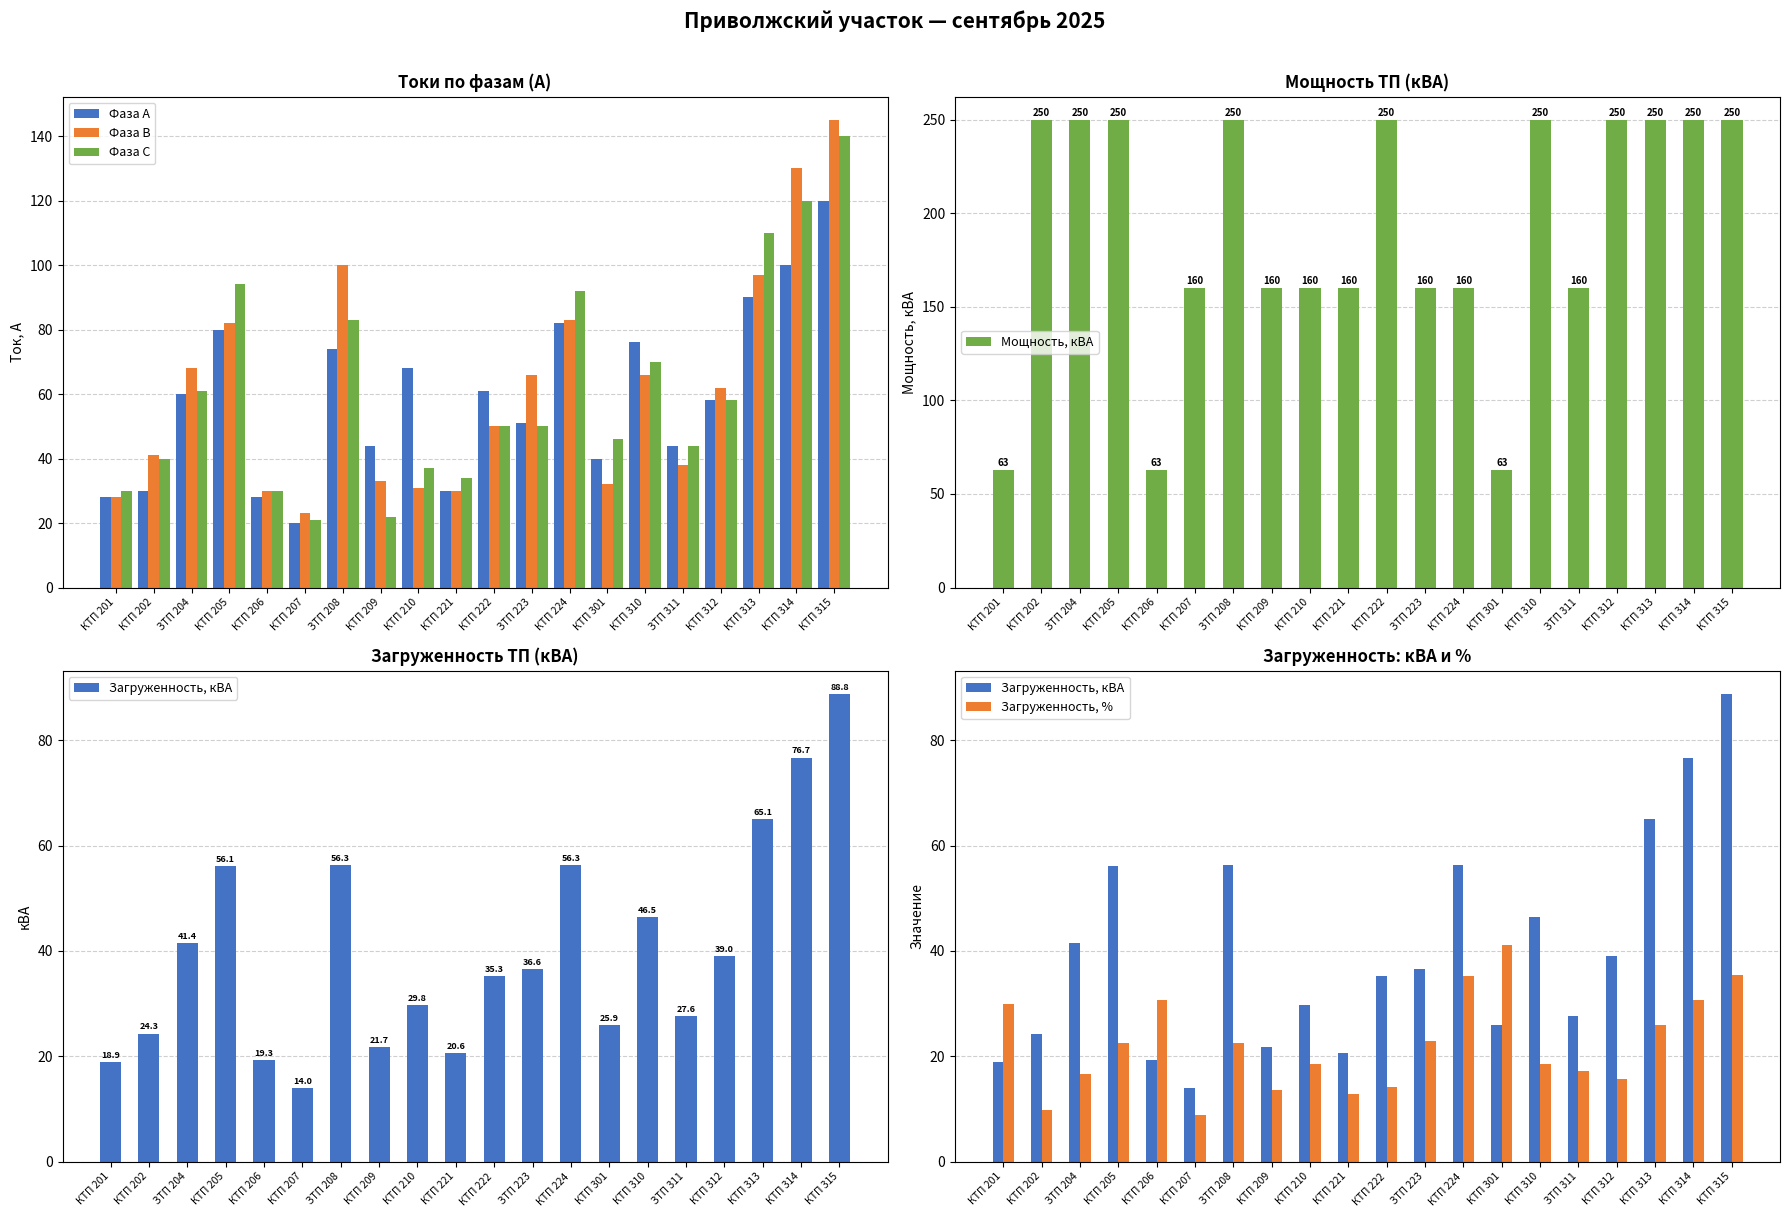

Read the Фаза С value at ЗТП 223.

50